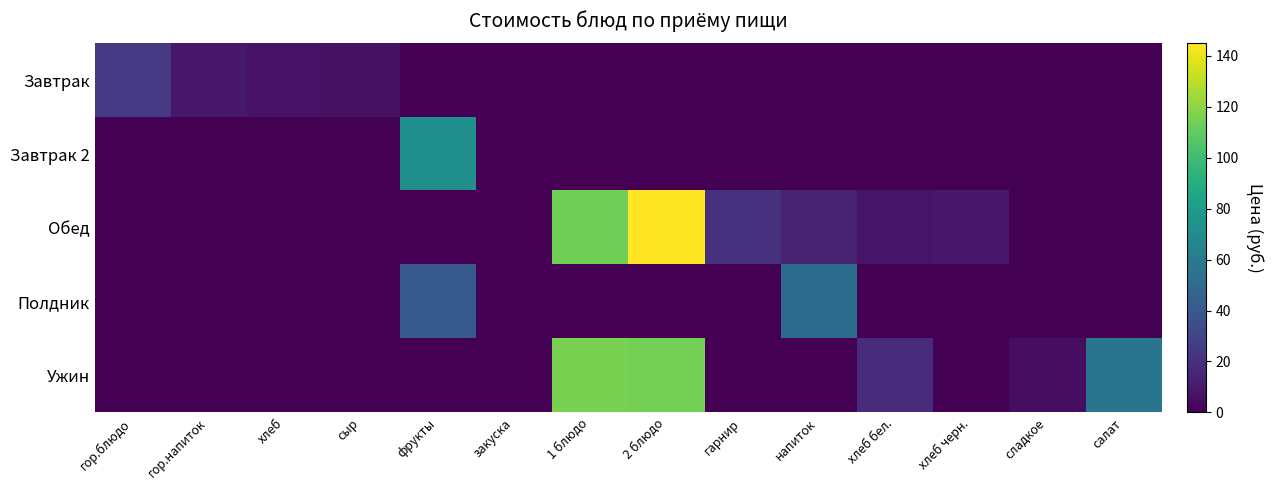

At which category is the sum across all series the highest?

2 блюдо